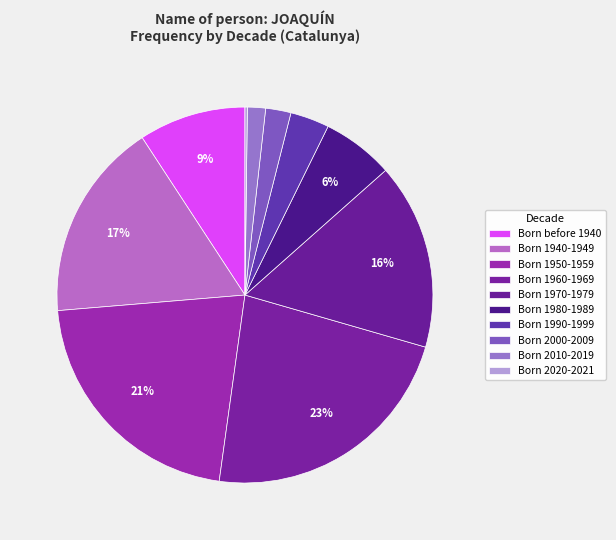

Count the number of slices in the pie.

10